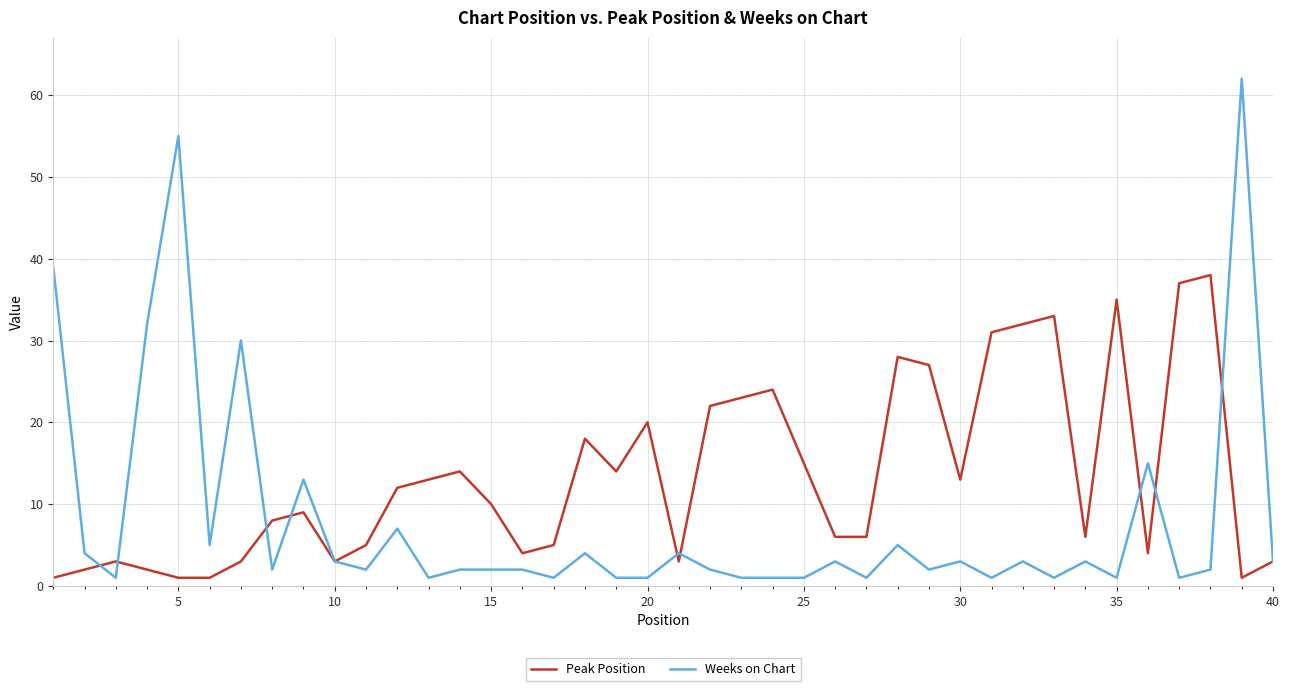

What is the maximum value for Weeks on Chart?

62